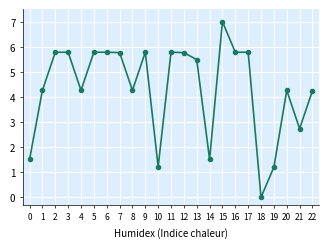

What is the average value?

4.3